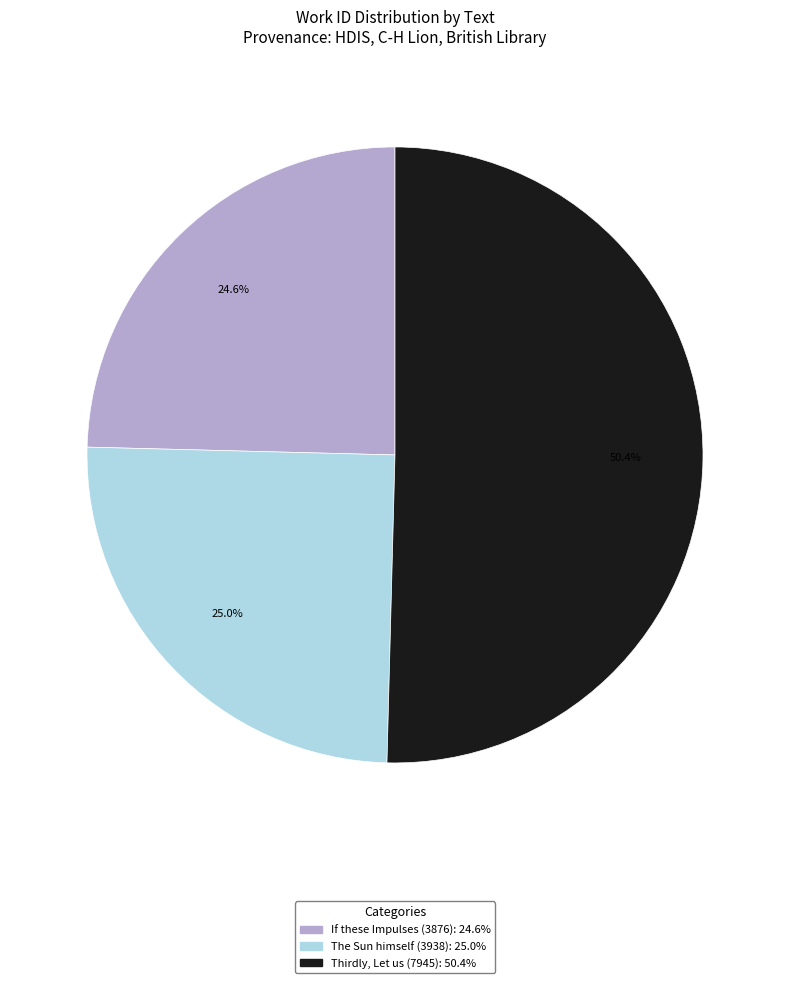

How many slices are in this pie chart?

3